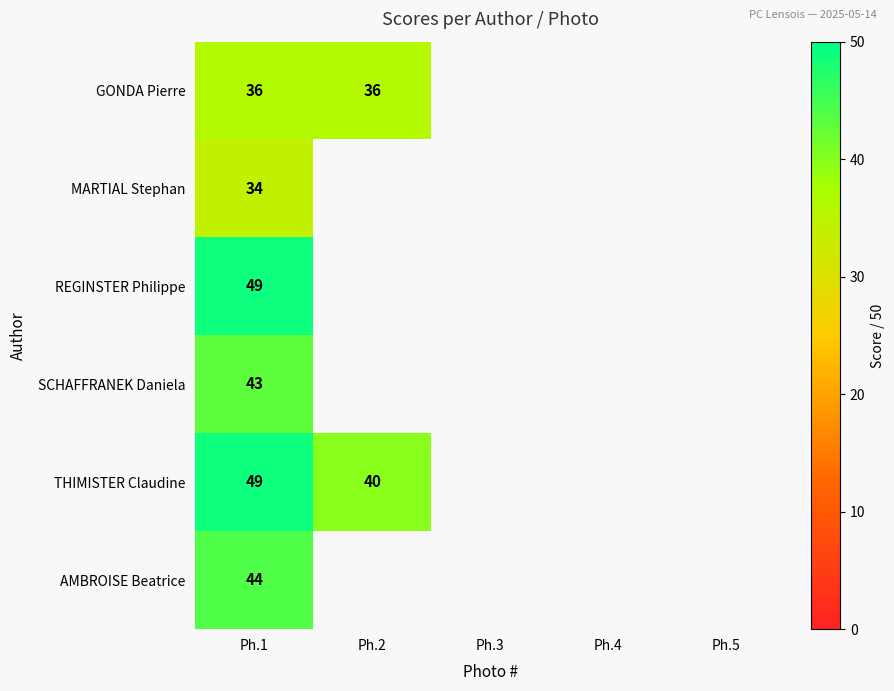

Which label corresponds to the smallest value in the chart?

Ph.1